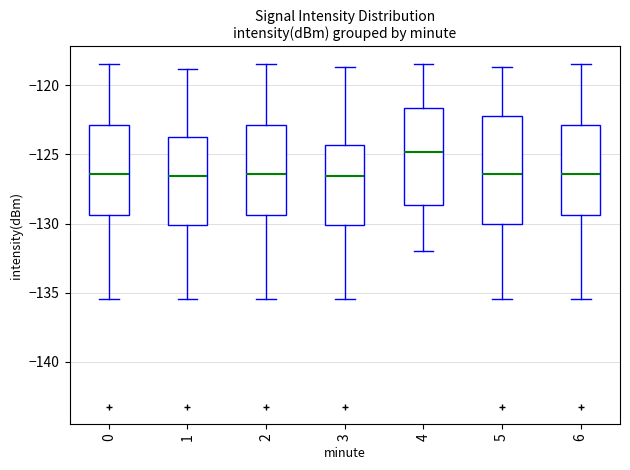

Comparing the boxes themselves (not the whiskers), which one is the tallest?

5